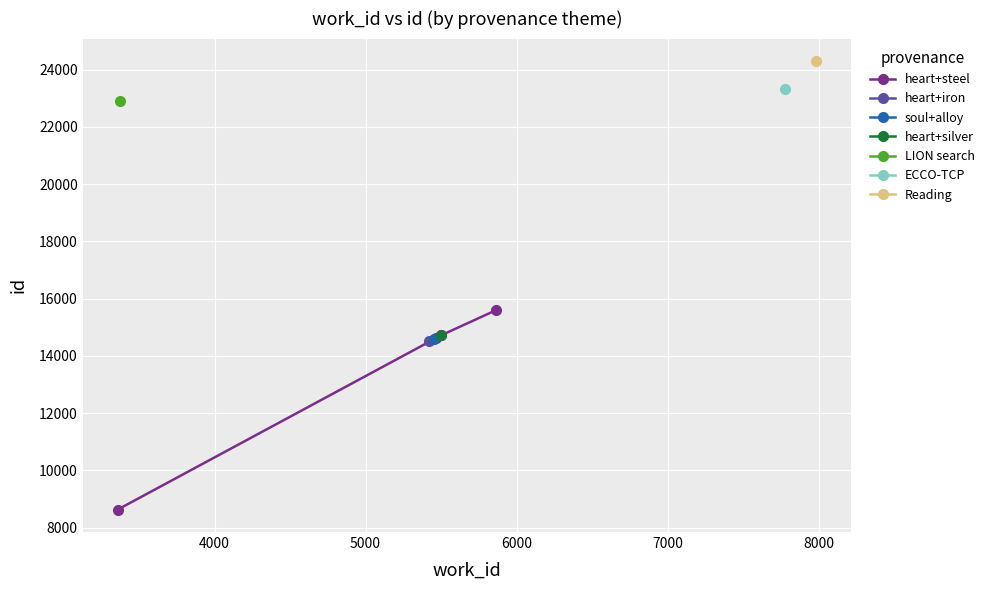

What is the highest value of the heart+steel series?

15598